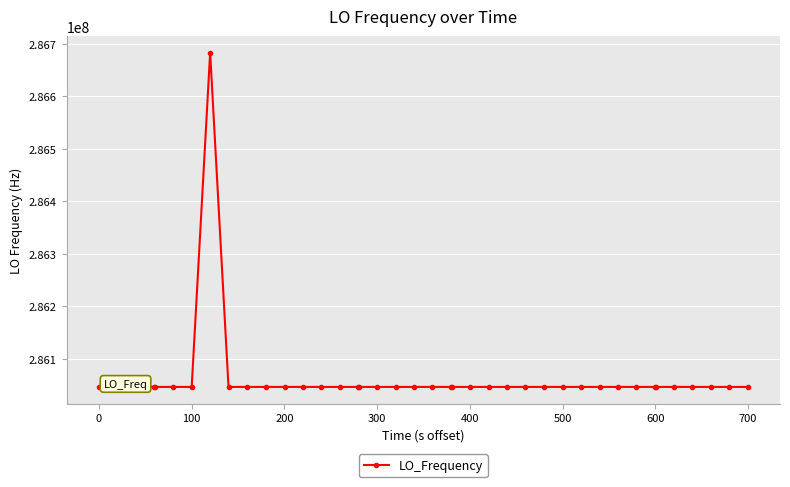

Is this an area chart (filled region under the line)?

No